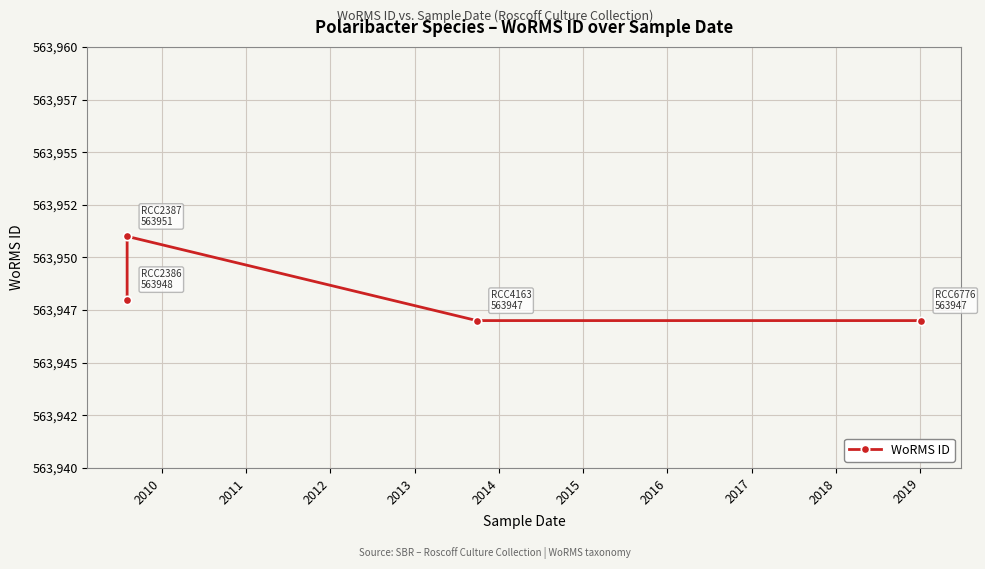

Approximately how many times larger is the value at 2012 compared to 2010?

1.0